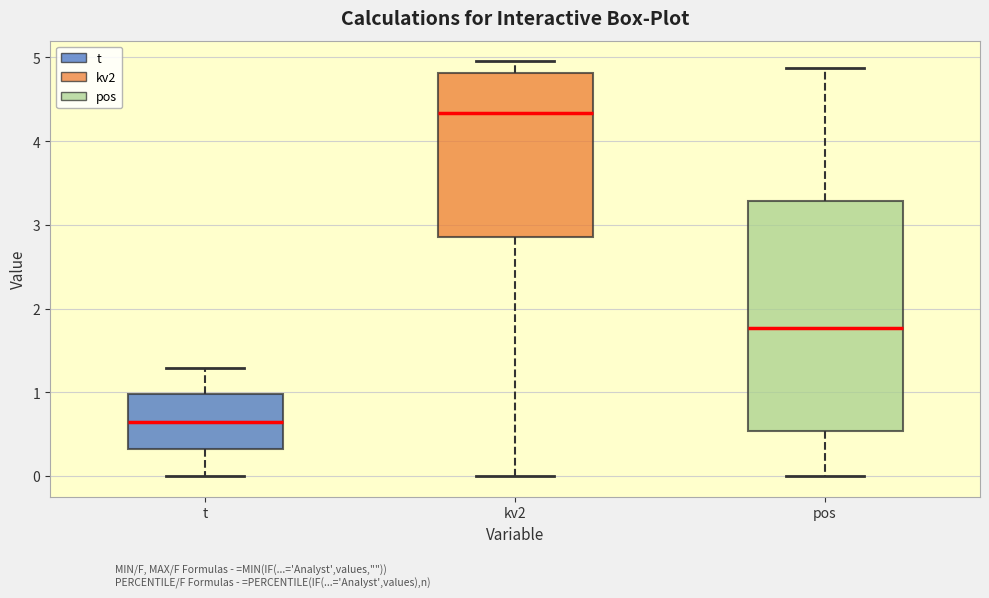

Reading left to right, read every box against the y-axis: the position of its median line, the range the box covers, and the ends of its whiskers. The values are not printed on the chart, so give them approximately, as read against the axis.

t: median 0.7, box 0.3 to 1.0, whiskers 0.0 to 1.3
kv2: median 4.3, box 2.9 to 4.8, whiskers 0.0 to 5.0
pos: median 1.8, box 0.5 to 3.3, whiskers 0.0 to 4.9